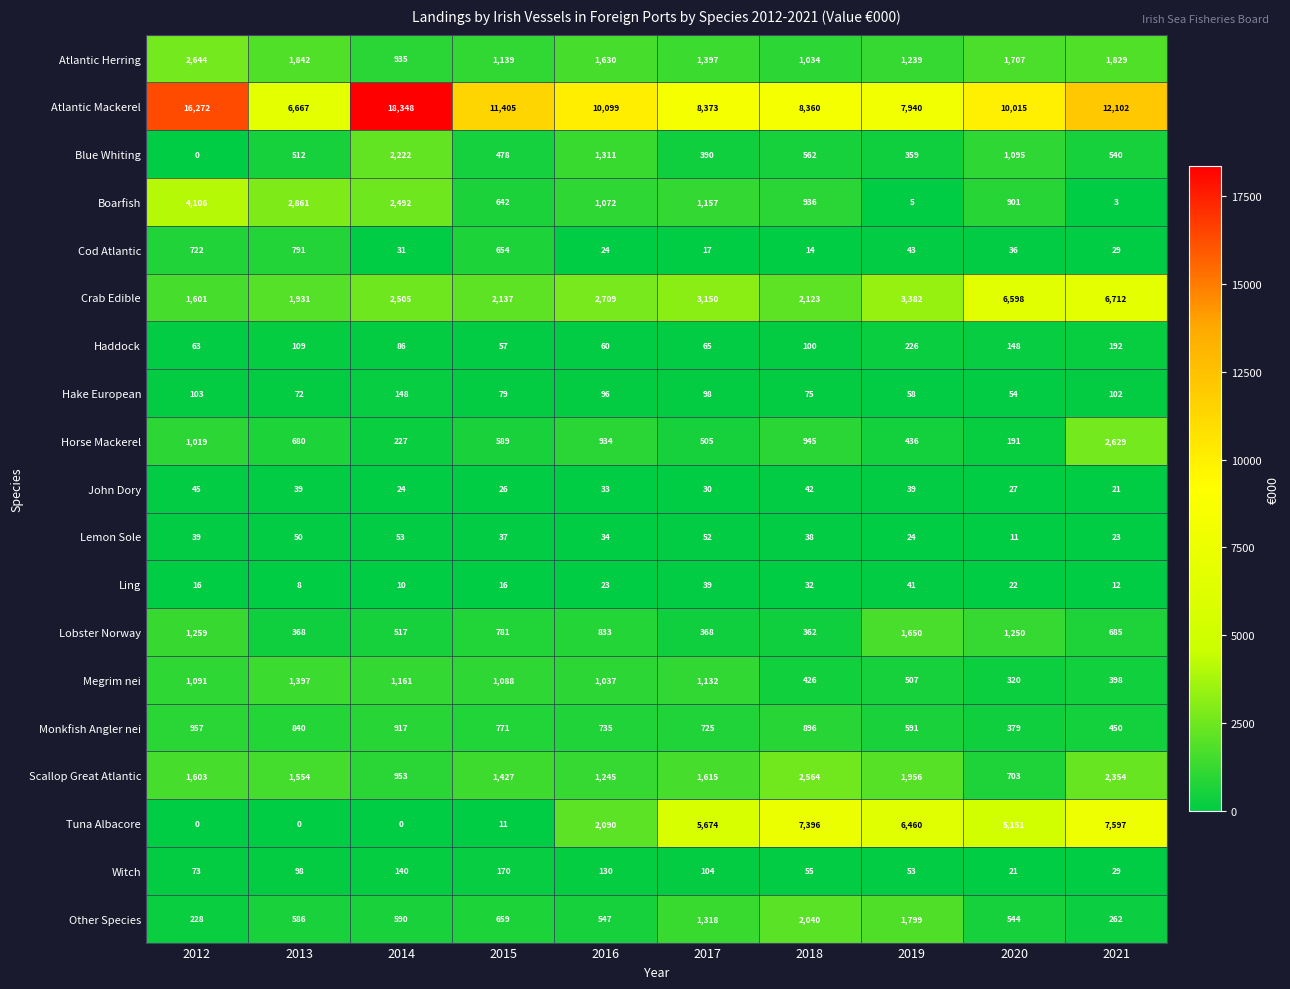

List the series in order of their peak value, highest first.

Atlantic Mackerel, Tuna Albacore, Crab Edible, Boarfish, Atlantic Herring, Horse Mackerel, Scallop Great Atlantic, Blue Whiting, Other Species, Lobster Norway, Megrim nei, Monkfish Angler nei, Cod Atlantic, Haddock, Witch, Hake European, Lemon Sole, John Dory, Ling